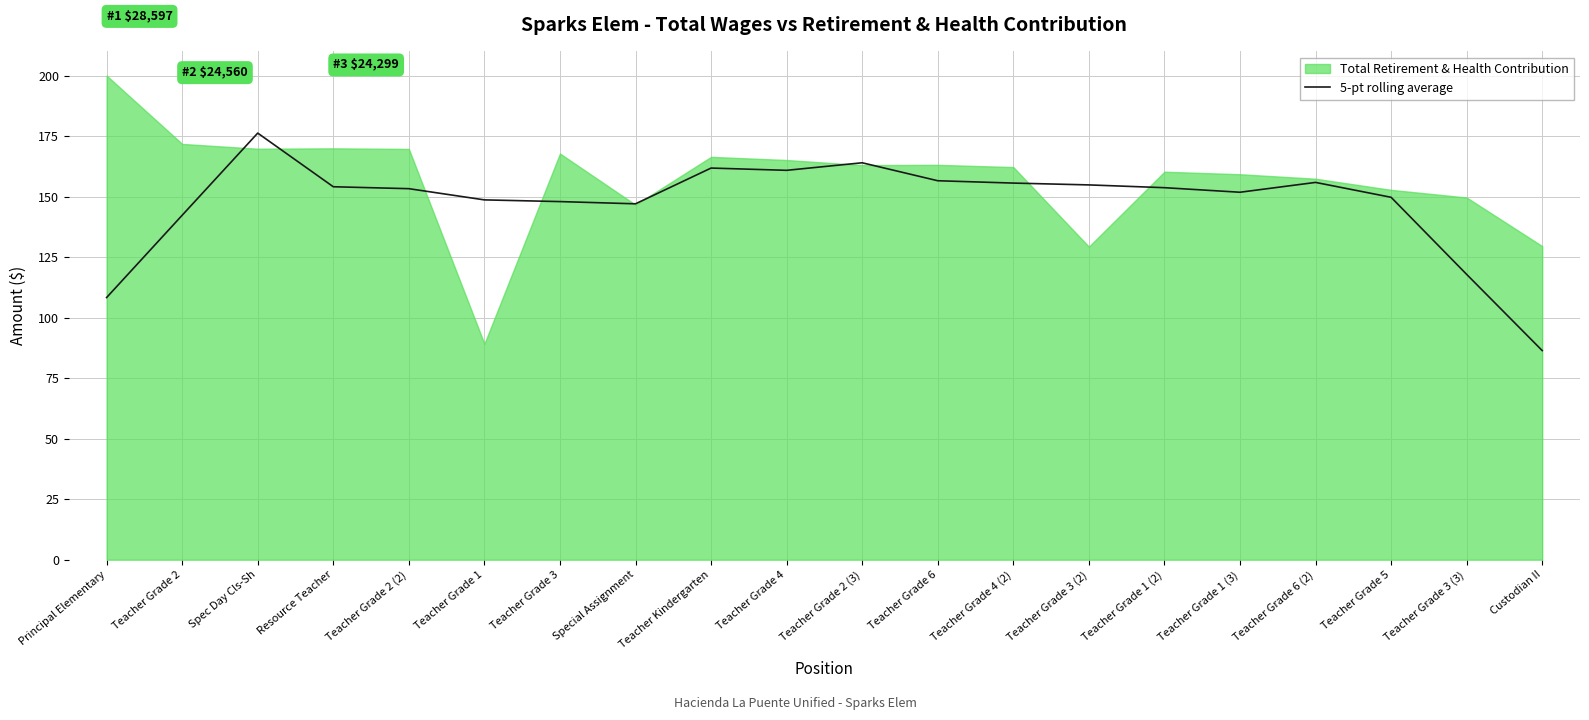

The chart shows a value of 106.2 at Teacher Grade 1 (3). True or false?

False